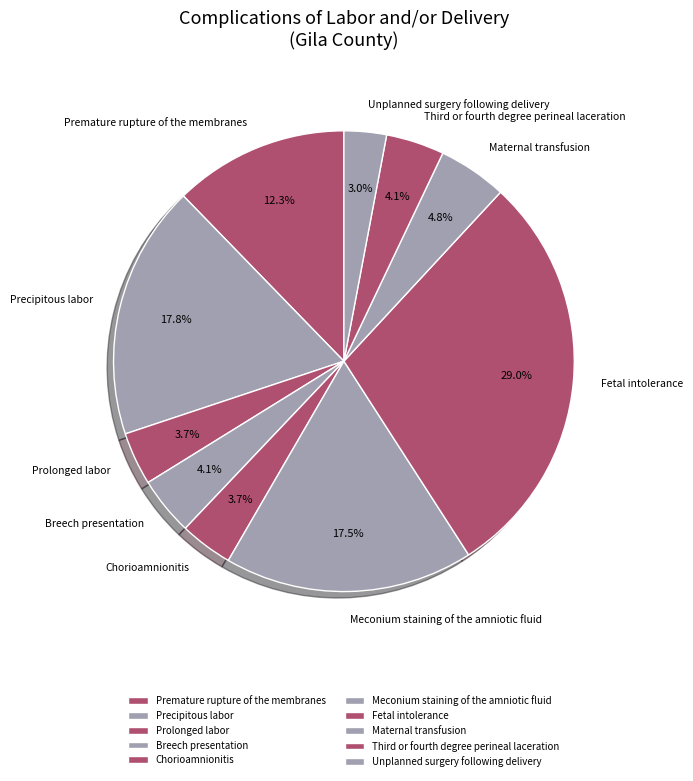

How many segments does this pie chart have?

10